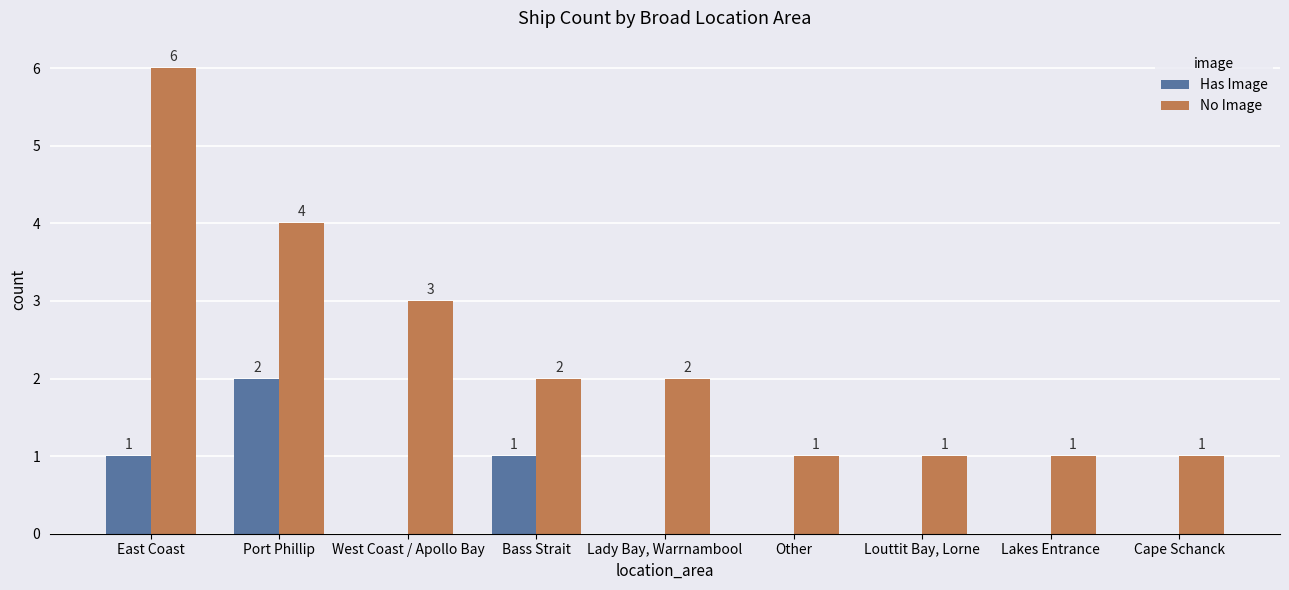

Count the number of data series in this chart.

2